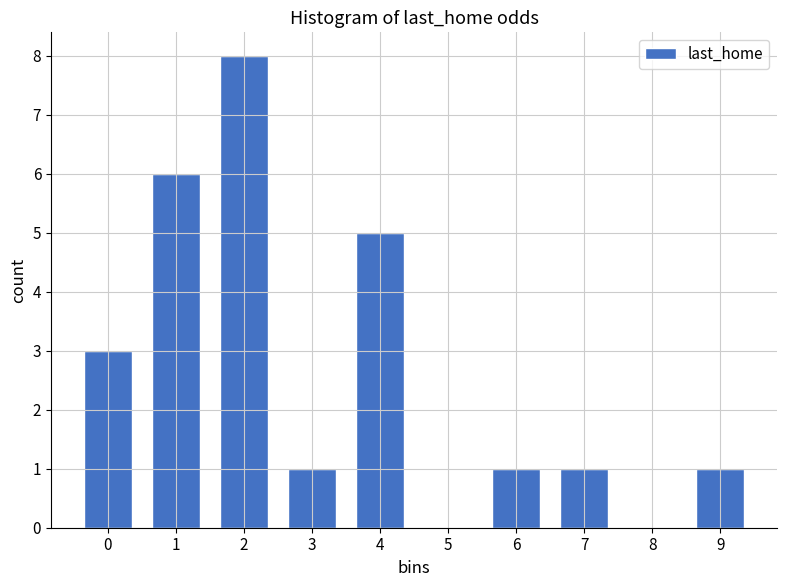

Reading left to right, transcribe all the data shown in this chart.

0=3	1=6	2=8	3=1	4=5	5=0	6=1	7=1	8=0	9=1